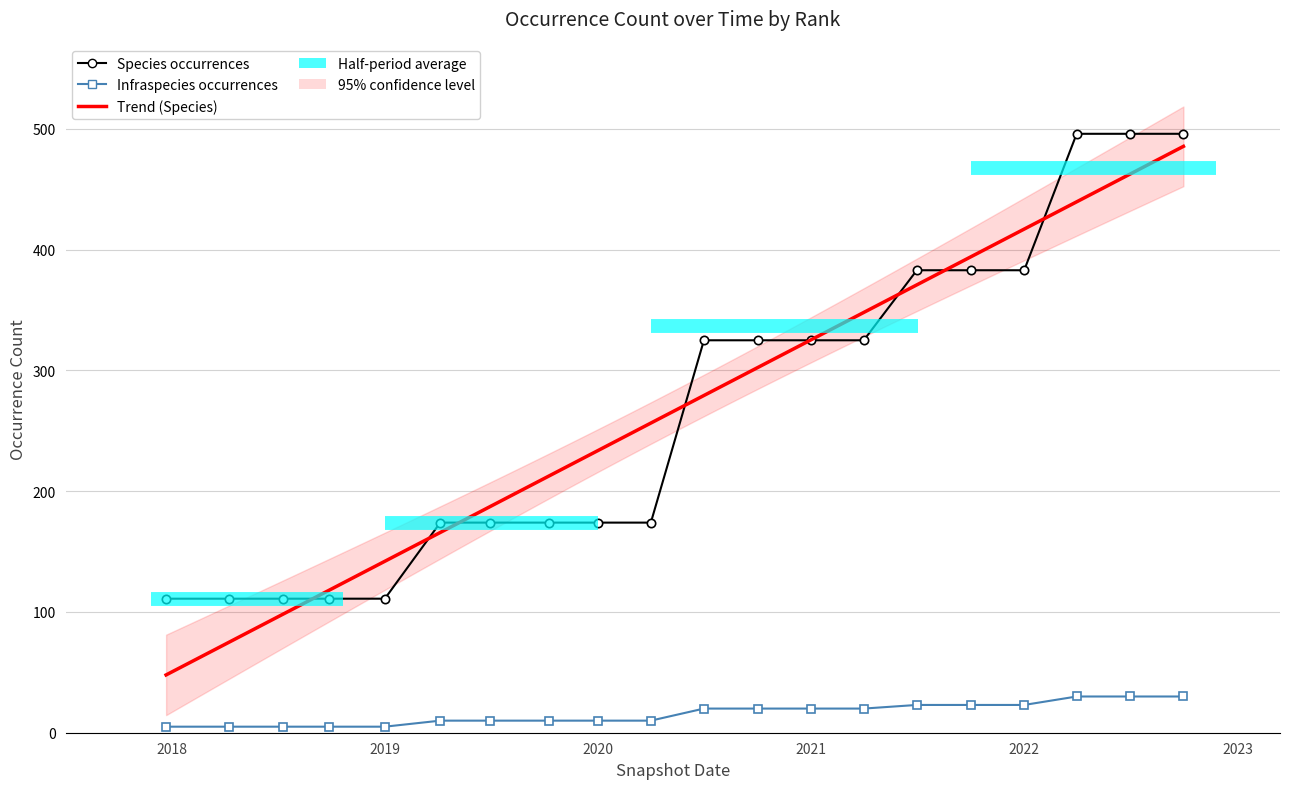

At which label is Infraspecies closest to 17?

2020-07-01